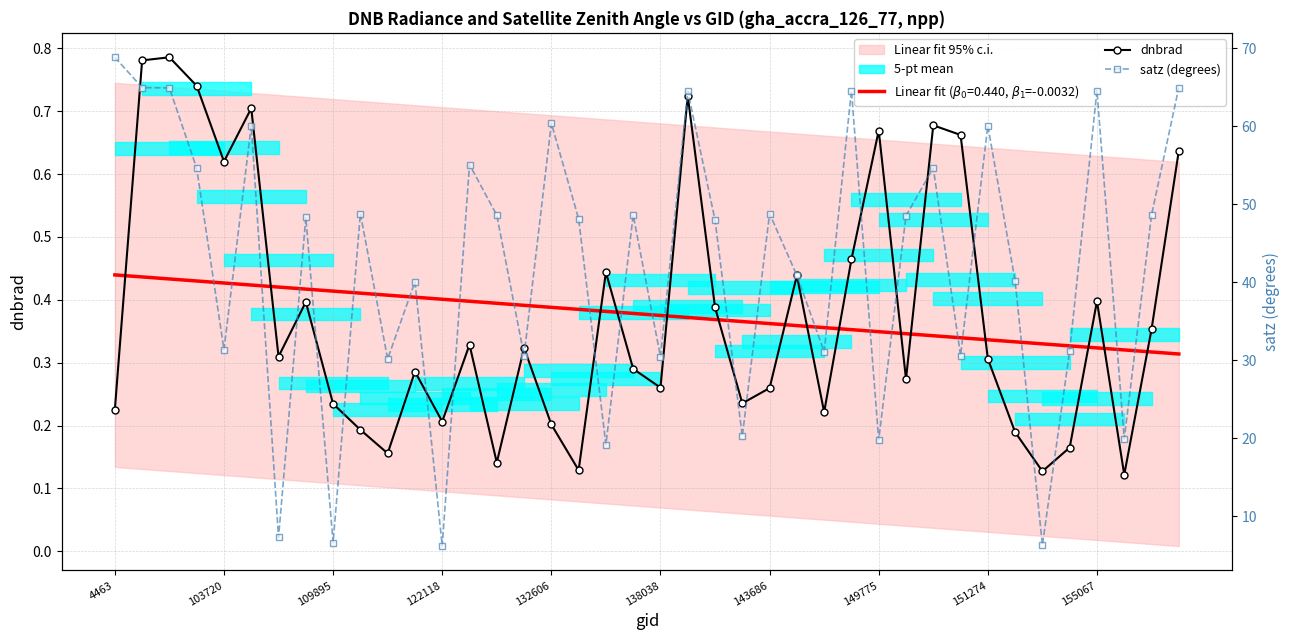

What is the difference between the second highest and second lowest values in the dnbrad series?

0.7